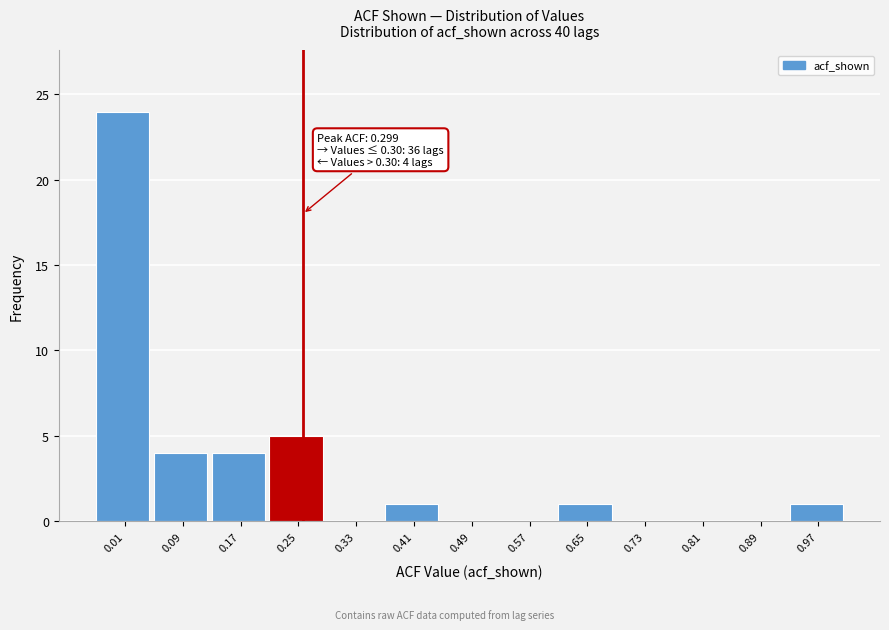

Reading right to left, list all the values displayed in this chart.

0.97=1	0.89=0	0.81=0	0.73=0	0.65=1	0.57=0	0.49=0	0.41=1	0.33=0	0.25=5	0.17=4	0.09=4	0.01=24